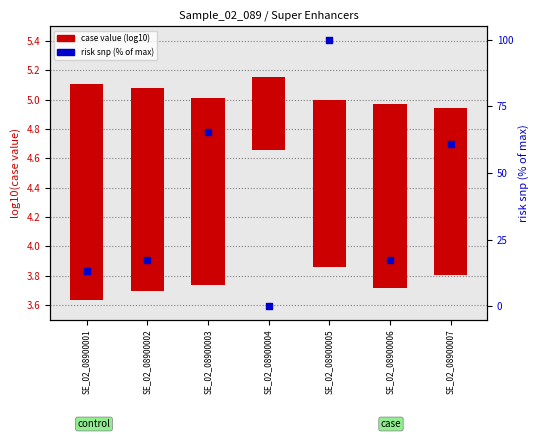

Which series contains the highest Y value?

risk snp (% of max)